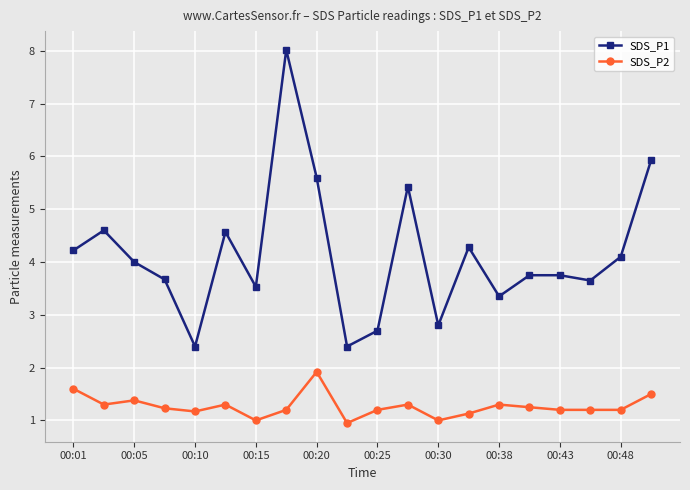

True or false: SDS_P2 and SDS_P1 intersect in this chart.

False